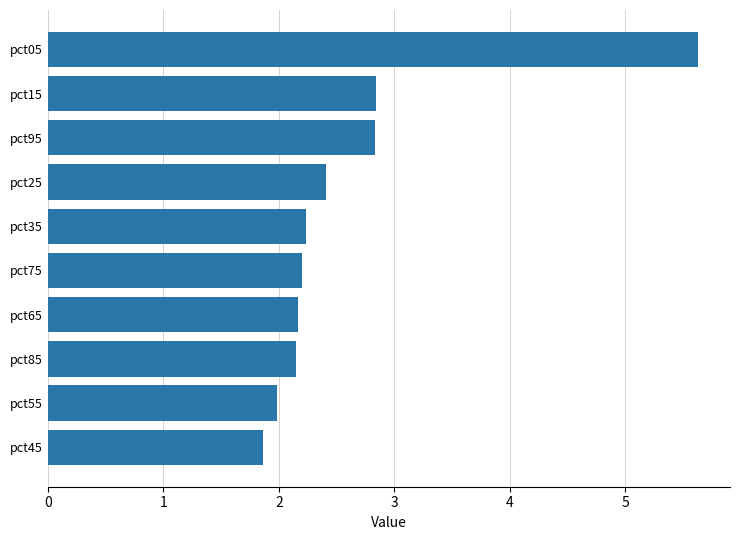

Between pct65 and pct95, which is larger?

pct95